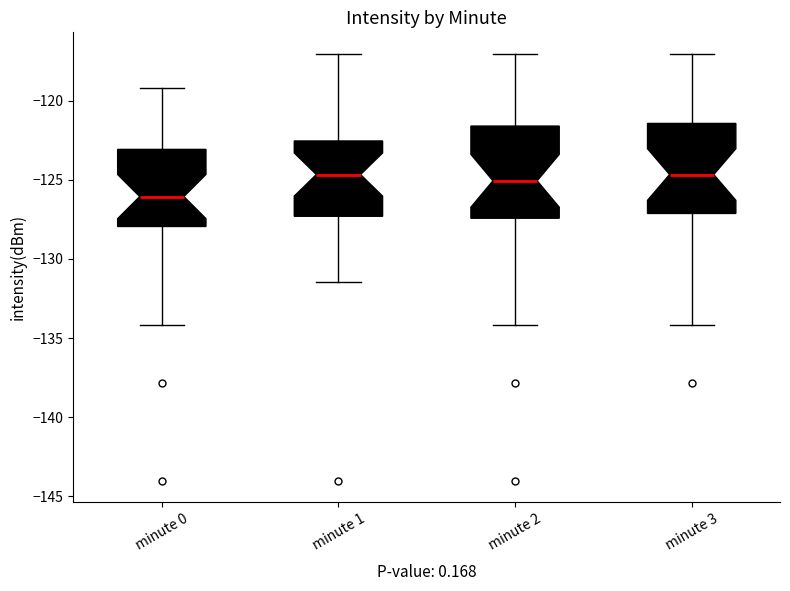

Which box's median line is the lowest?

minute 0